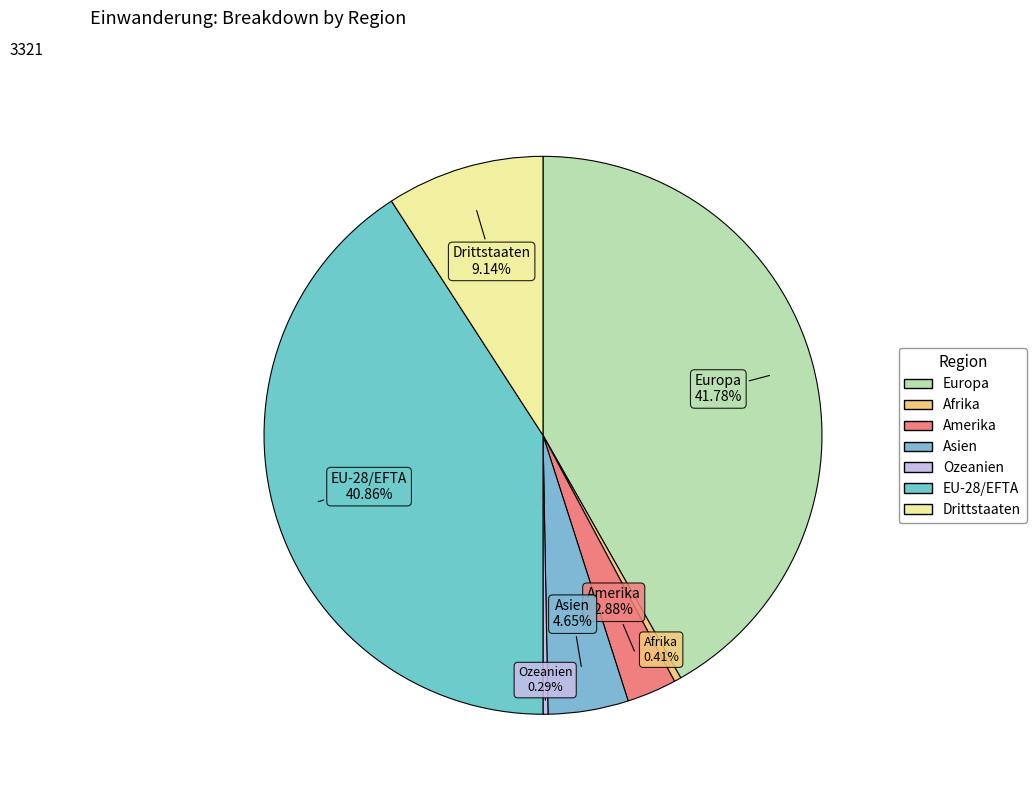

Is it true that EU-28/EFTA is 26% of the pie?

False